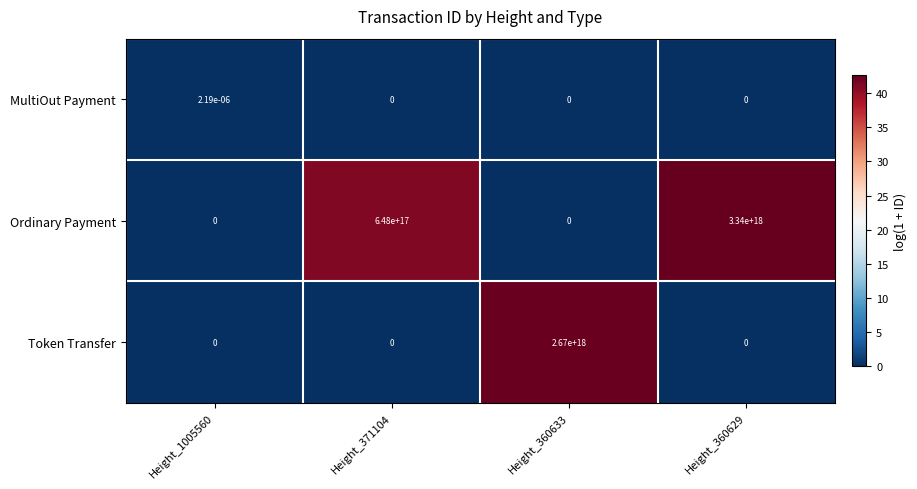

Between Height_1005560 and Height_371104, which series saw the biggest shift?

Ordinary Payment